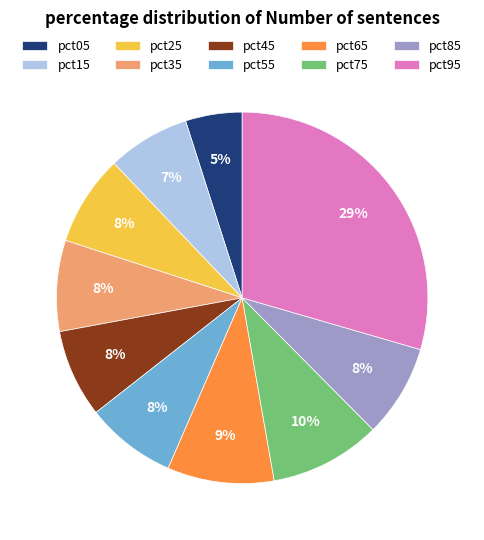

What is the largest slice in the pie chart?

pct95